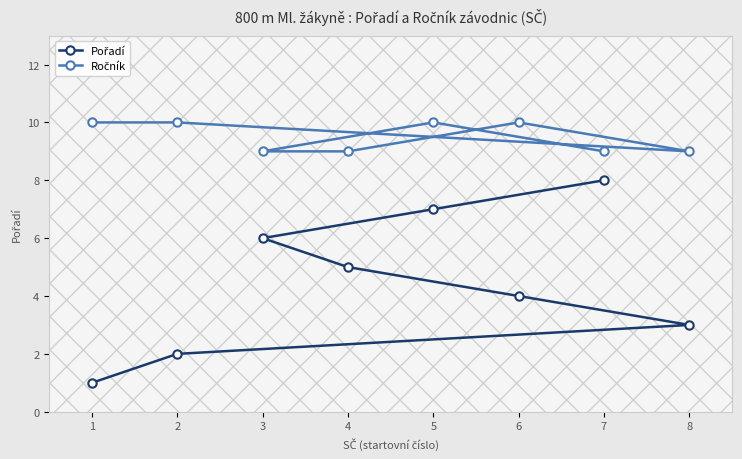

What is the maximum value shown in the chart?

10